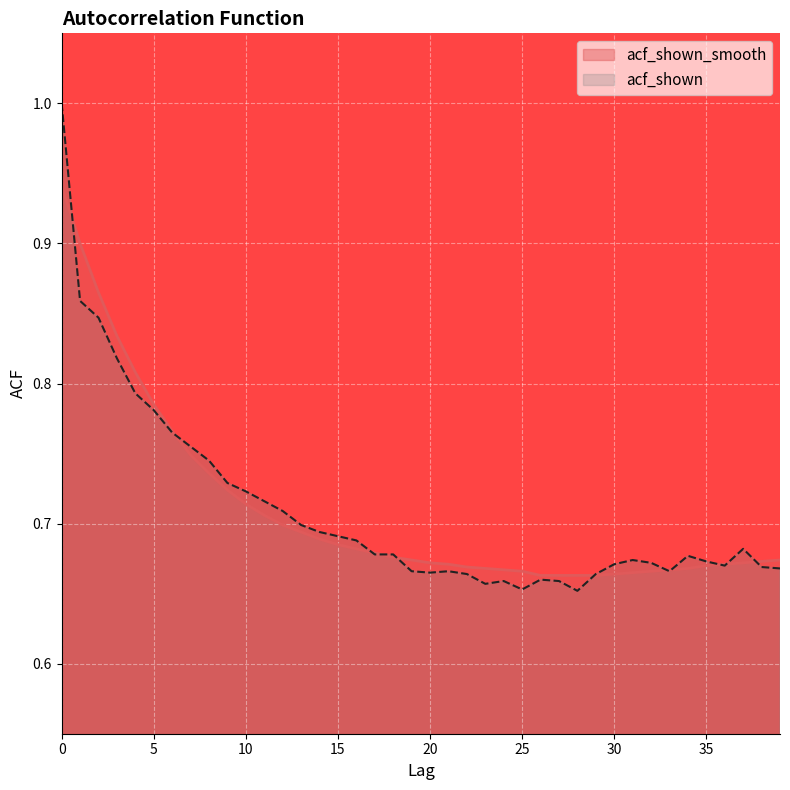

Where is acf_shown nearest to the value 0?

28